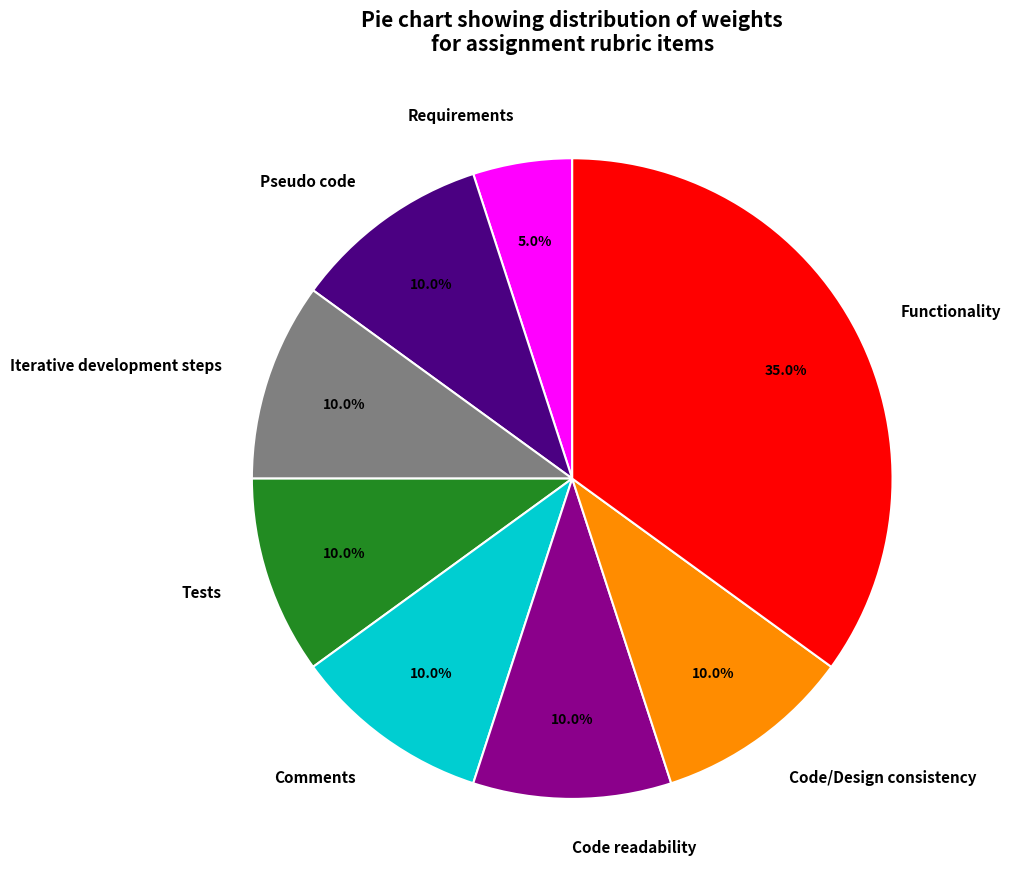

How many slices are in this pie chart?

8